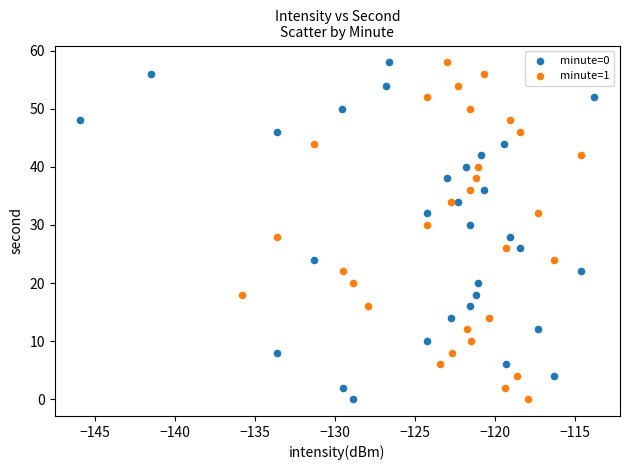

What are all the series names shown in the legend?

minute=0, minute=1